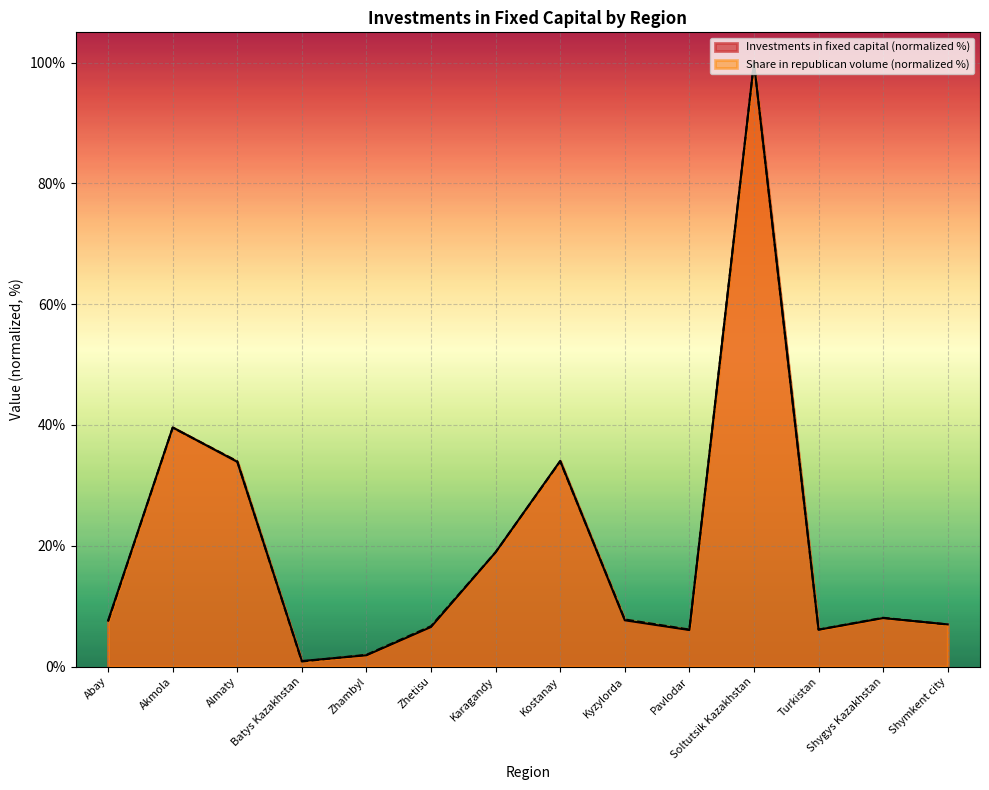

At how many categories does at least one series exceed 64?

1